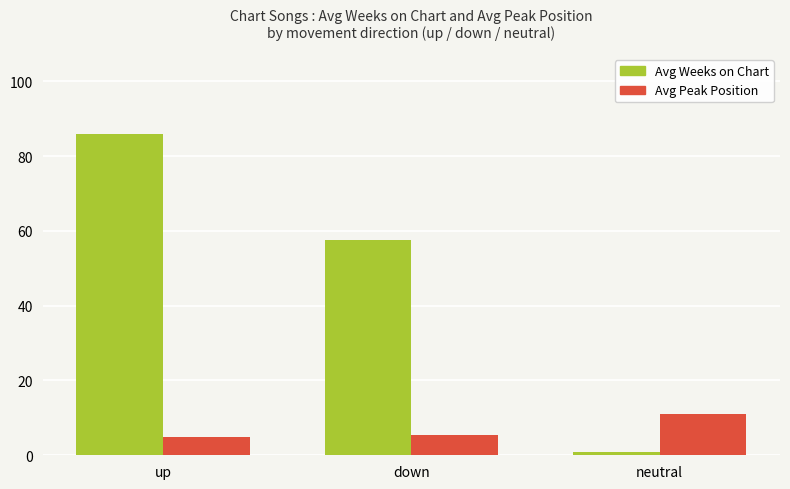

What value does the Avg Weeks on Chart series have at up?

85.9